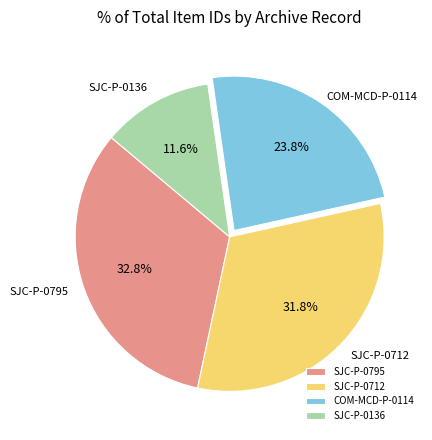

Which has a higher value, SJC-P-0795 or COM-MCD-P-0114?

SJC-P-0795